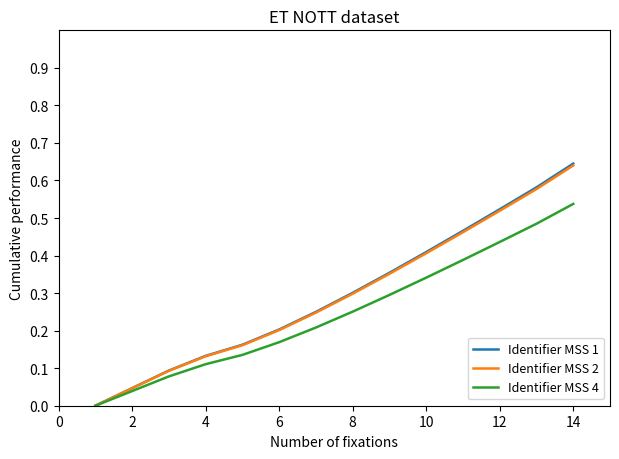

Which series has the widest spread of values?

Identifier MSS 1